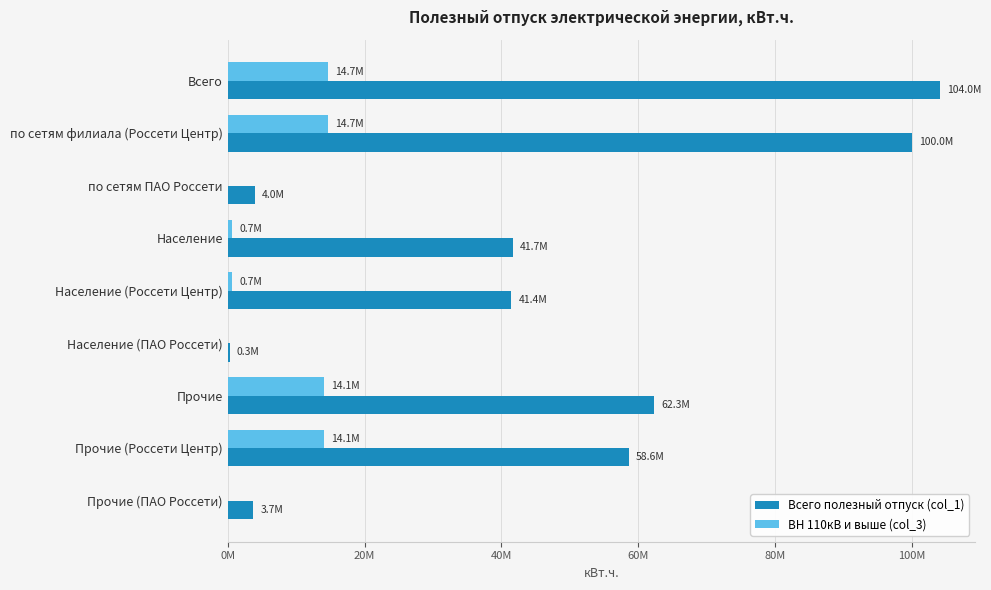

What are all the series names shown in the legend?

Всего полезный отпуск (col_1), ВН 110кВ и выше (col_3)